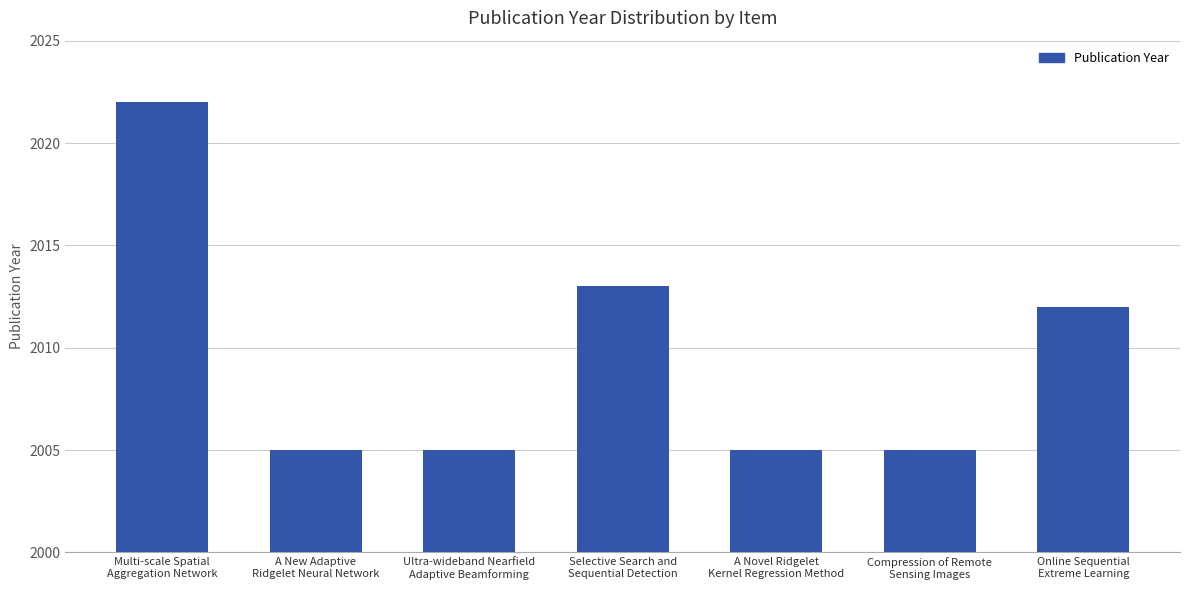

What is the sum of all values?

14067